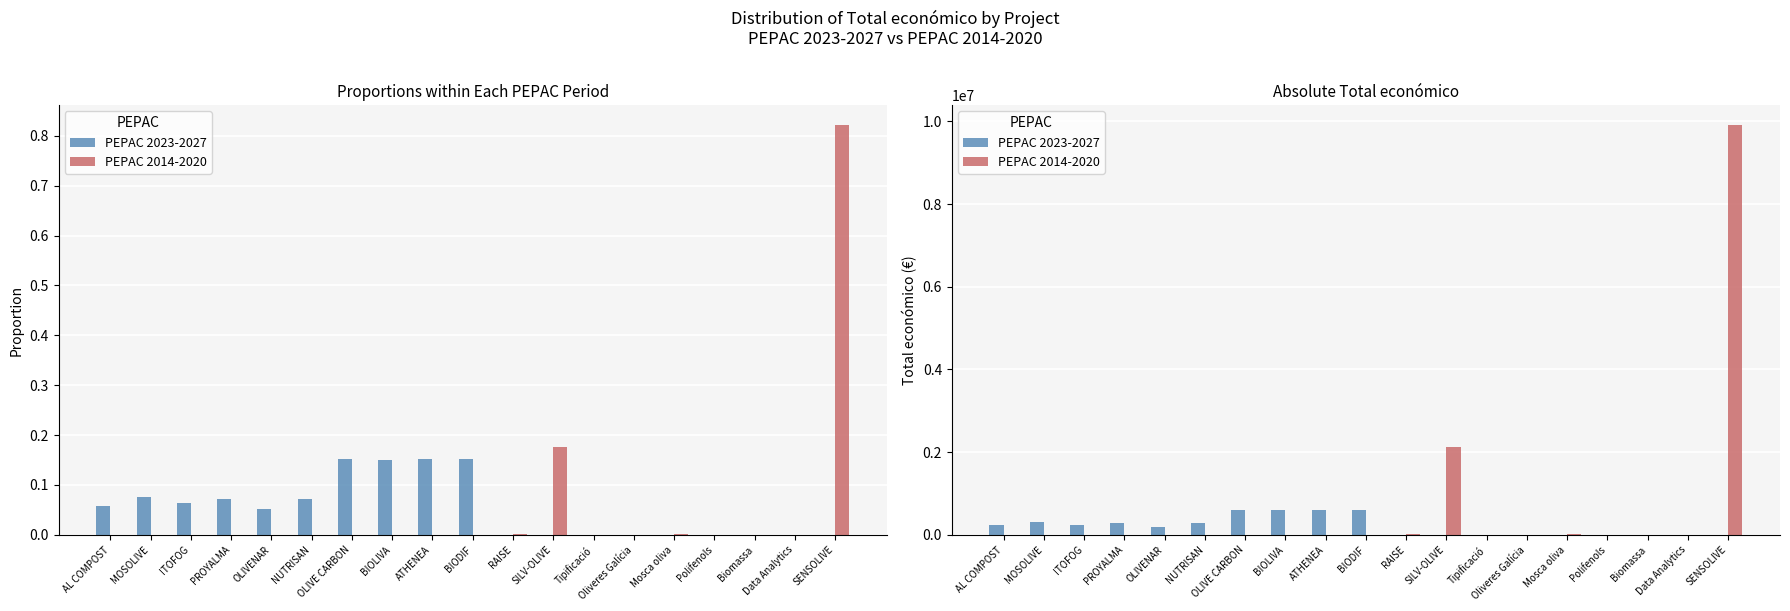

At how many categories does at least one series exceed 436578?

6